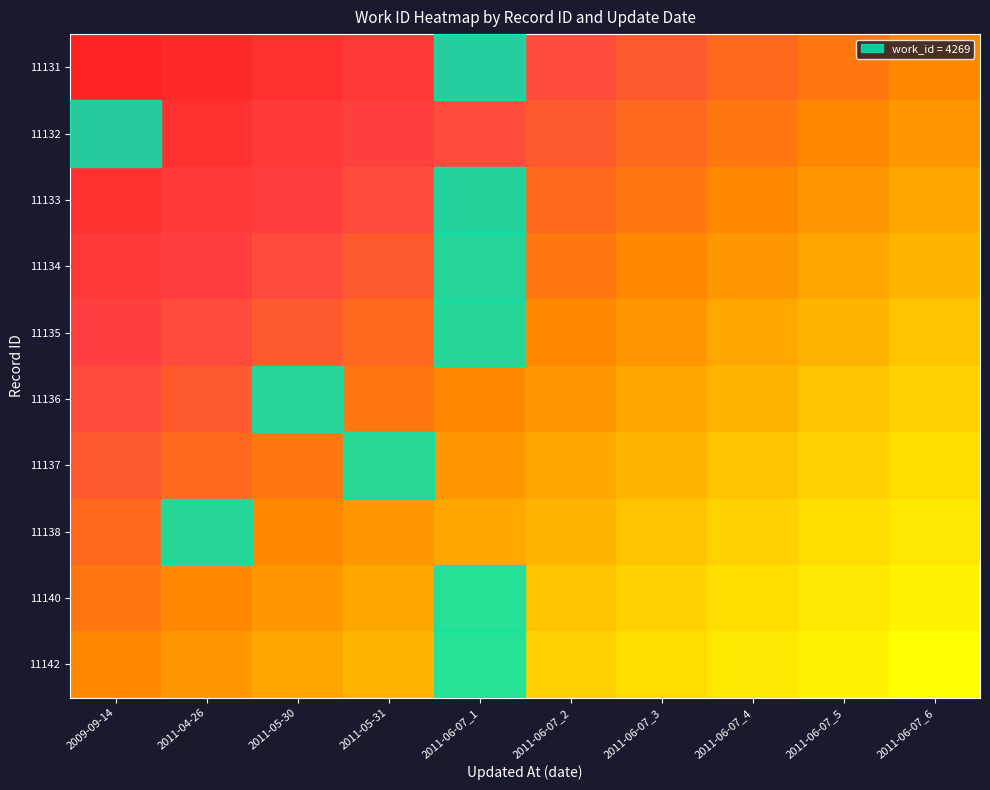

What is the difference between the highest and lowest values at 2011-06-07_3?

0.5